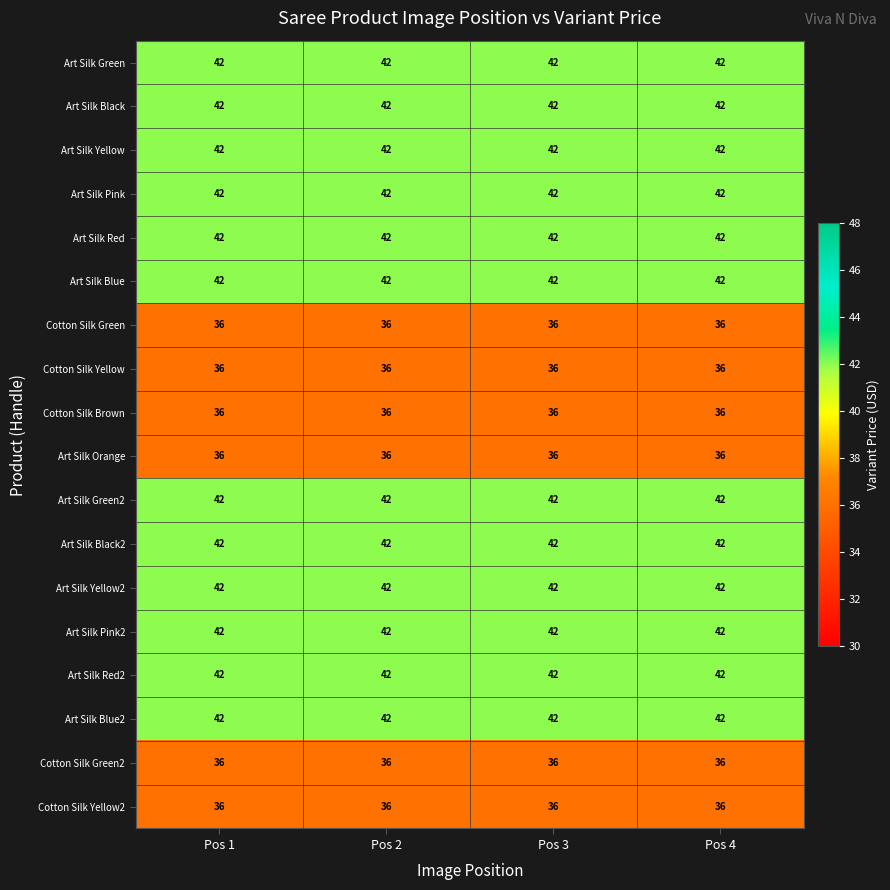

What is the minimum value shown in the chart?

36